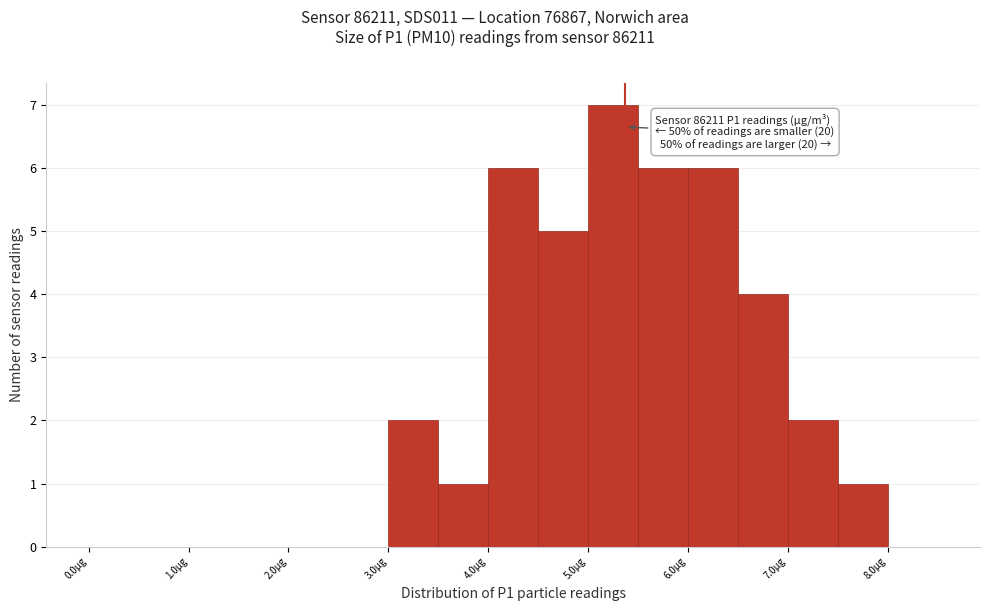

Over which range of the x-axis is the bar tallest?

5.0 to 5.5